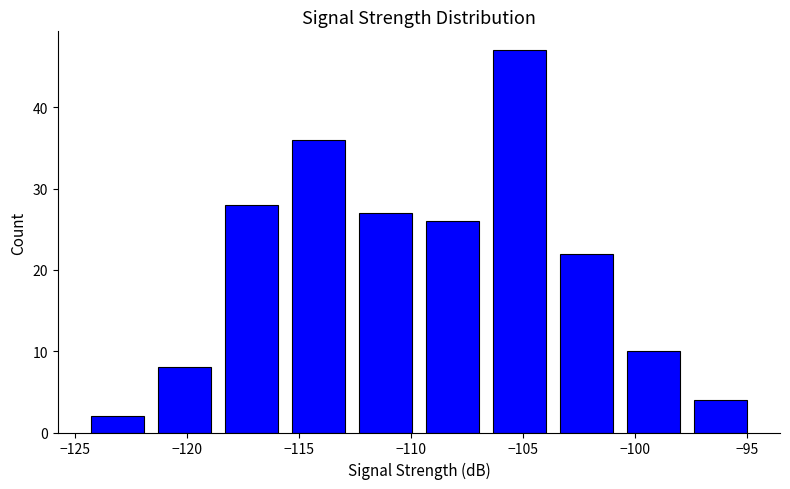

Reading left to right, transcribe this chart: for each bar, give the range it covers on the x-axis and its height. Neither the bar edges nor the heights are printed on the chart, so give them approximately, as read against the axes.

-124.5 to -121.5: 2
-121.5 to -118.5: 8
-118.5 to -115.5: 28
-115.5 to -112.5: 36
-112.5 to -109.5: 27
-109.5 to -106.5: 26
-106.5 to -103.5: 47
-103.5 to -100.5: 22
-100.5 to -97.5: 10
-97.5 to -94.5: 4